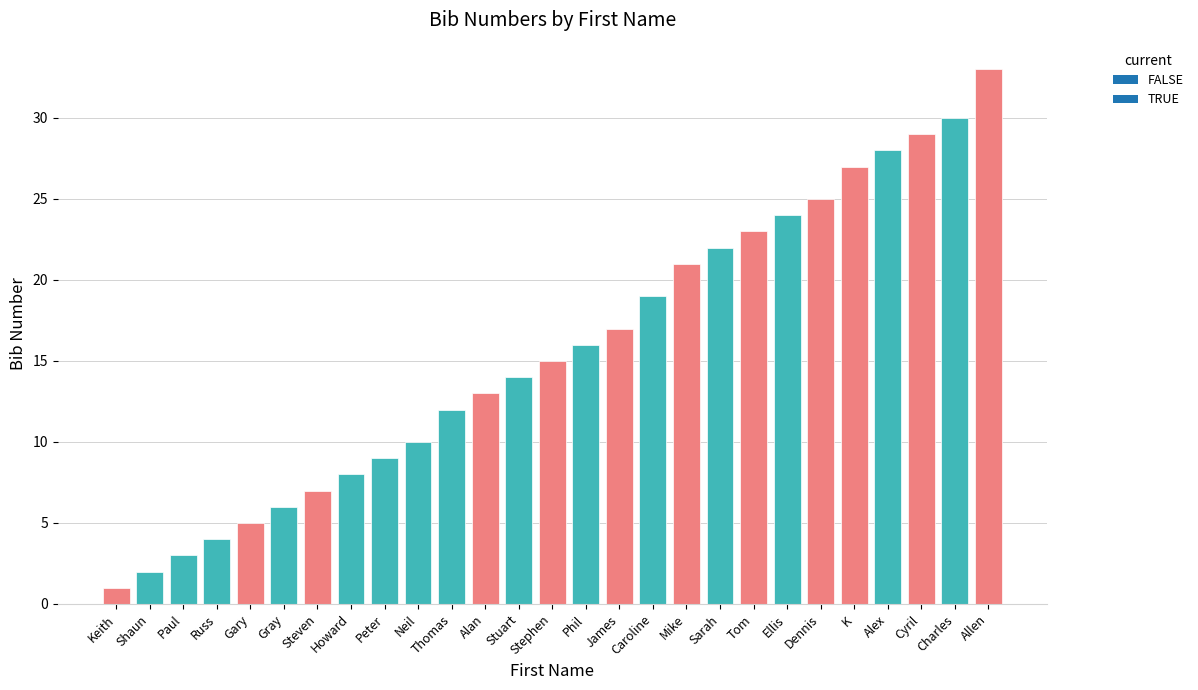

What is the change in value from Gray to Stuart?

+8